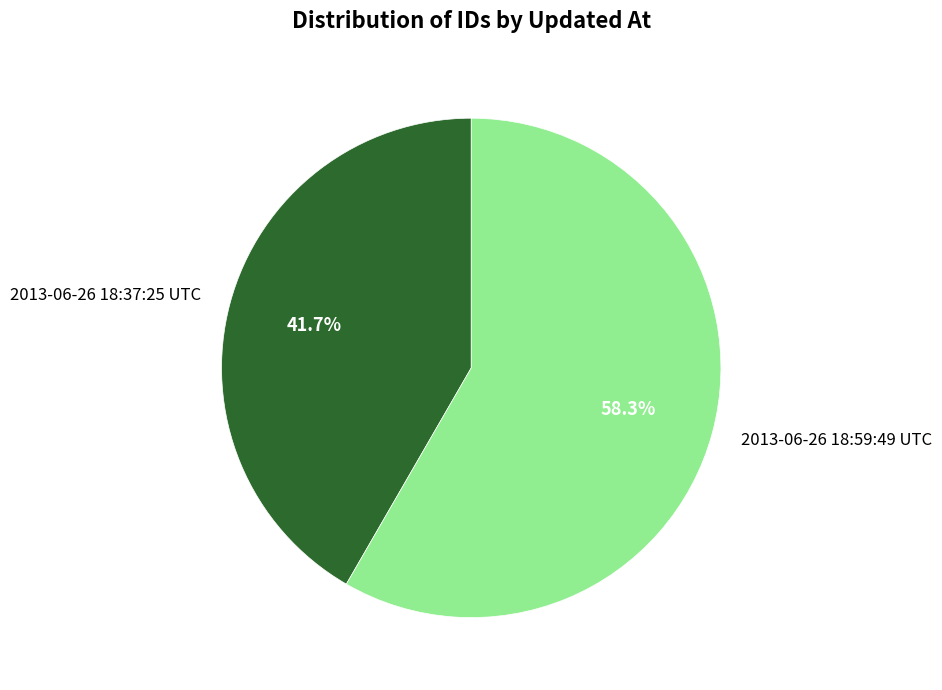

To the nearest percent, what percentage of the pie is 2013-06-26 18:37:25 UTC?

42%